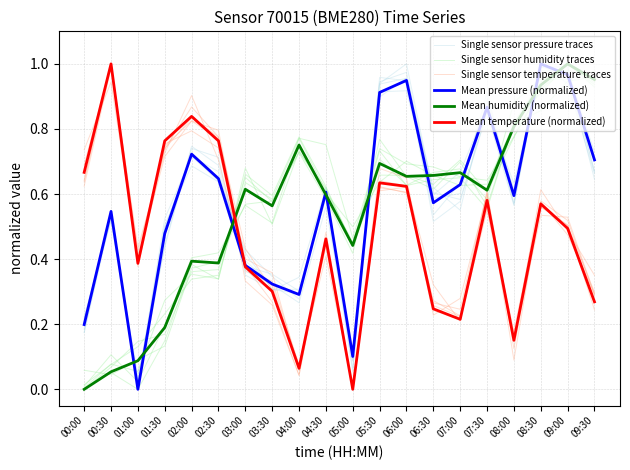

How many times do Single sensor humidity traces and Mean temperature (normalized) cross each other?

3